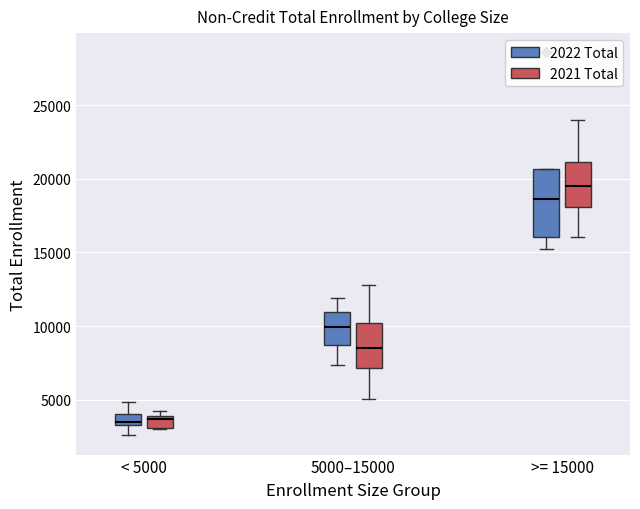

Comparing the boxes themselves (not the whiskers), which one is the tallest?

>= 15000 (2022 Total)